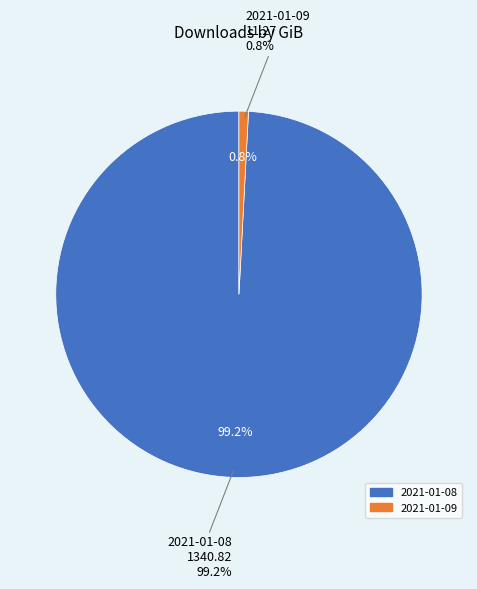

To the nearest percent, what percentage of the pie is 2021-01-09?

1%